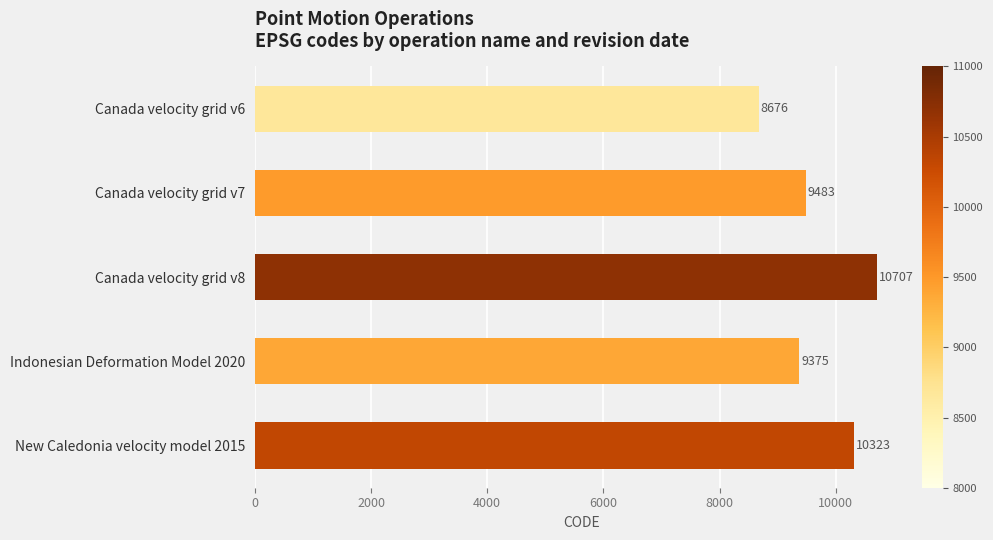

What is the ratio of the value at New Caledonia velocity model 2015 to the value at Canada velocity grid v6?

1.2